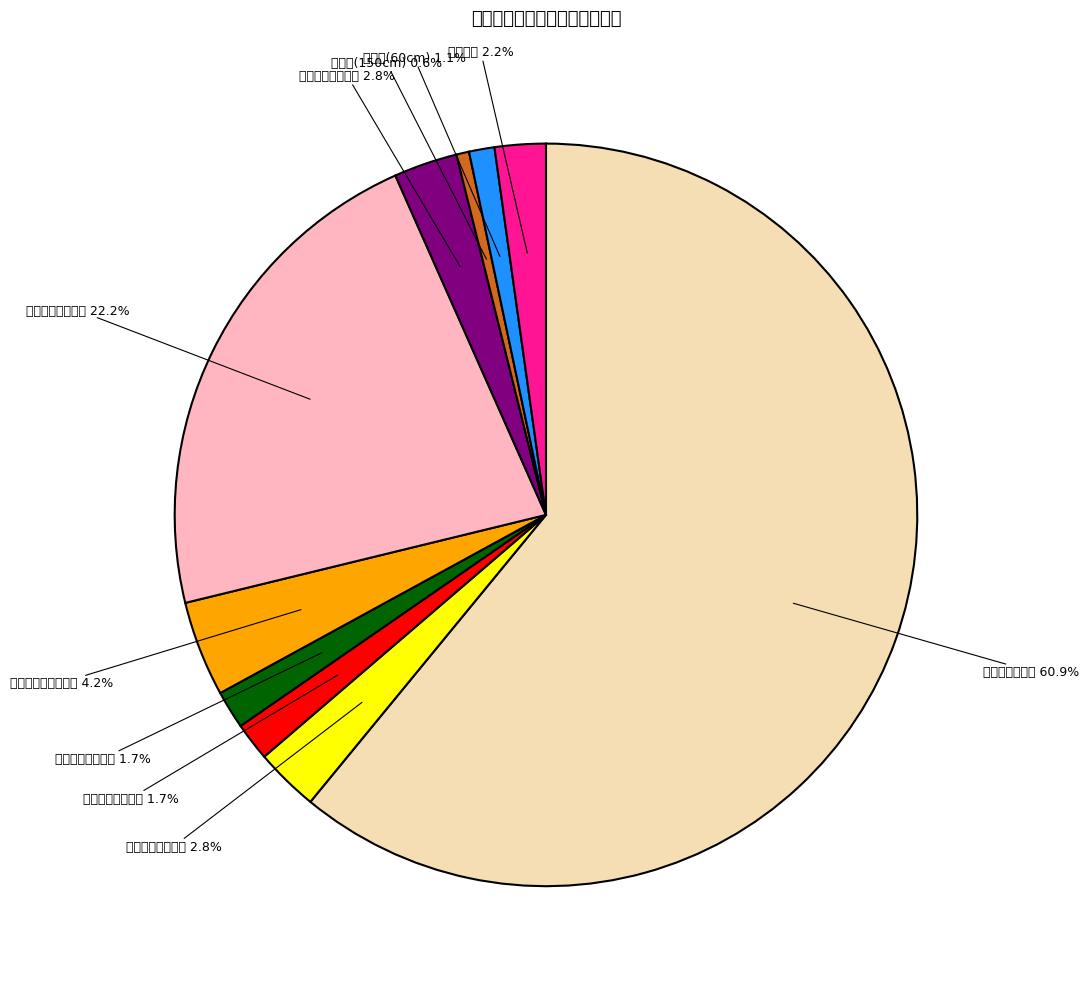

Which slice represents more than half of the pie?

虎鲨双发电击枪